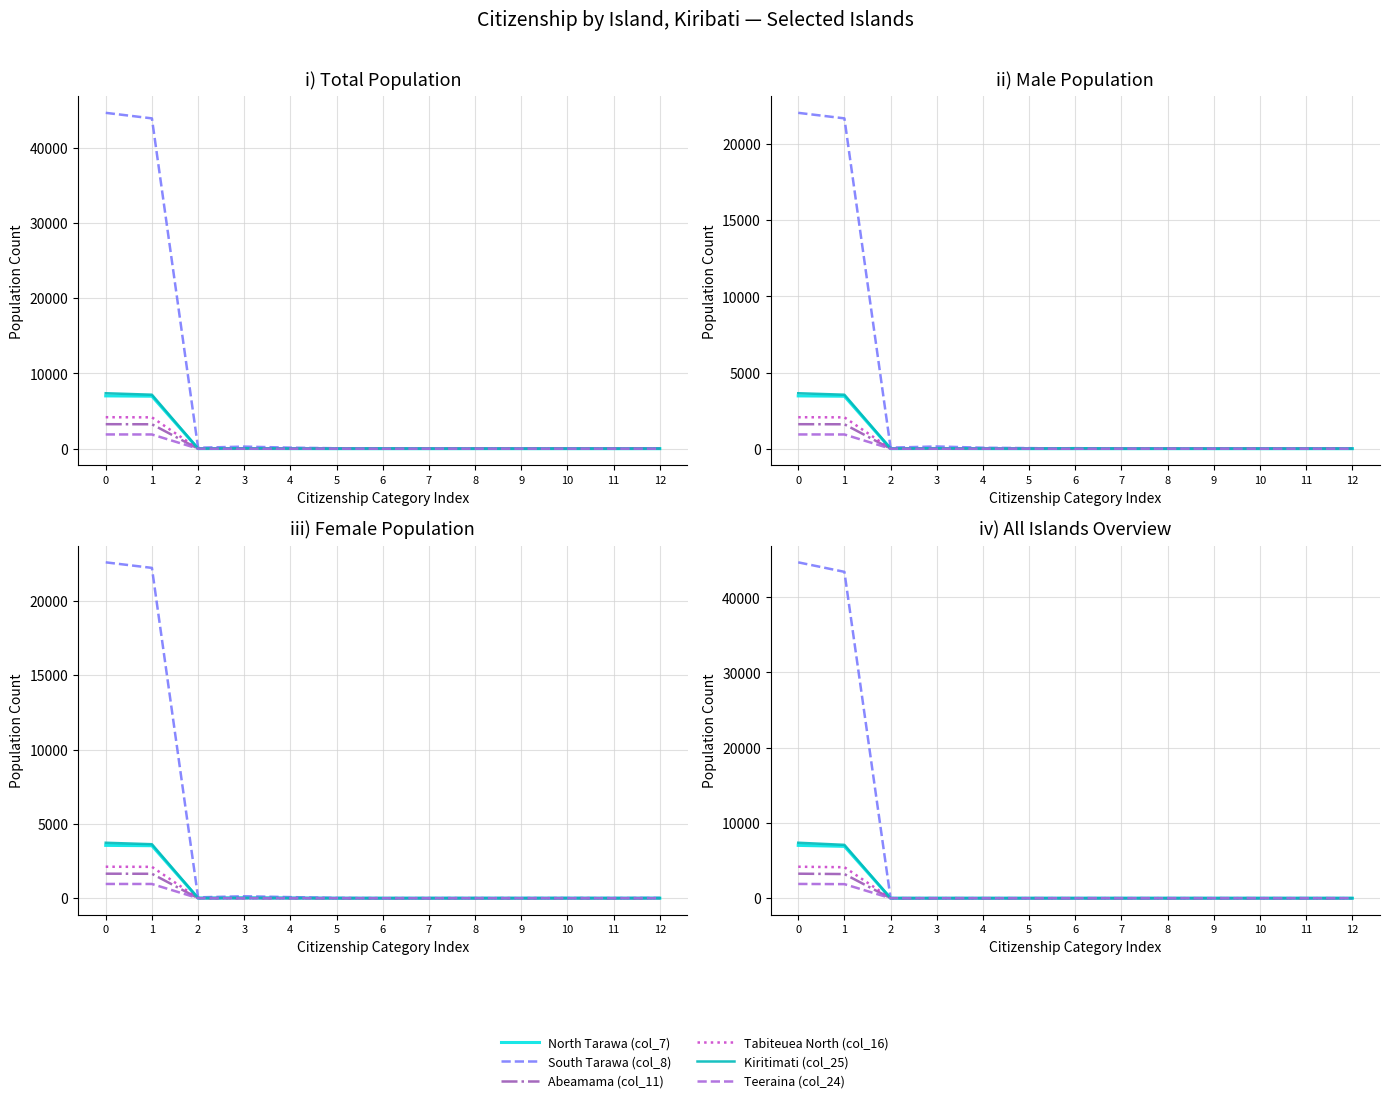

List the series in order of their peak value, lowest first.

Teeraina (col_24), Abeamama (col_11), Tabiteuea North (col_16), North Tarawa (col_7), Kiritimati (col_25), South Tarawa (col_8)